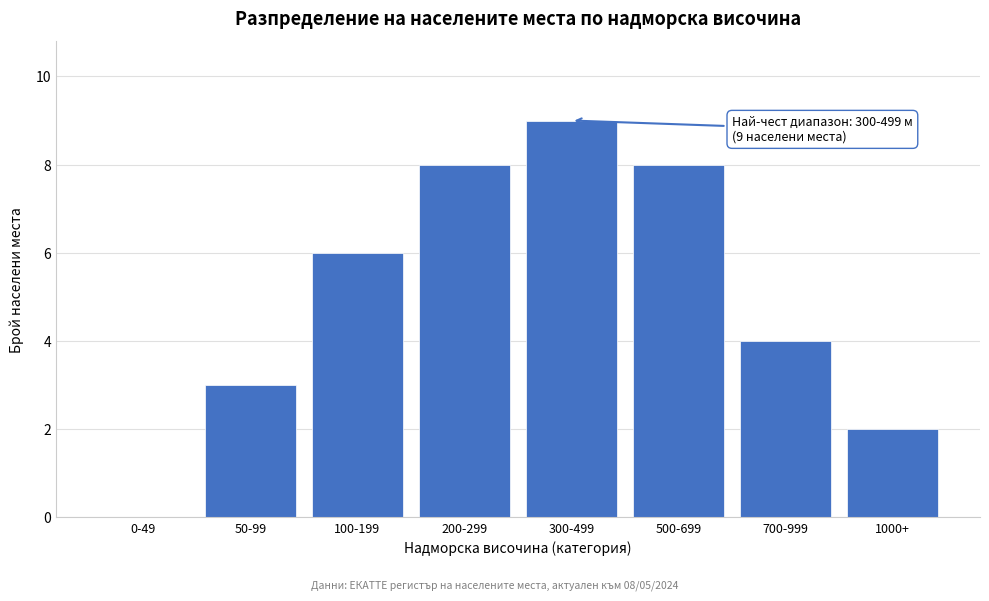

Reading right to left, extract all data points from this chart.

1000+=2	700-999=4	500-699=8	300-499=9	200-299=8	100-199=6	50-99=3	0-49=0